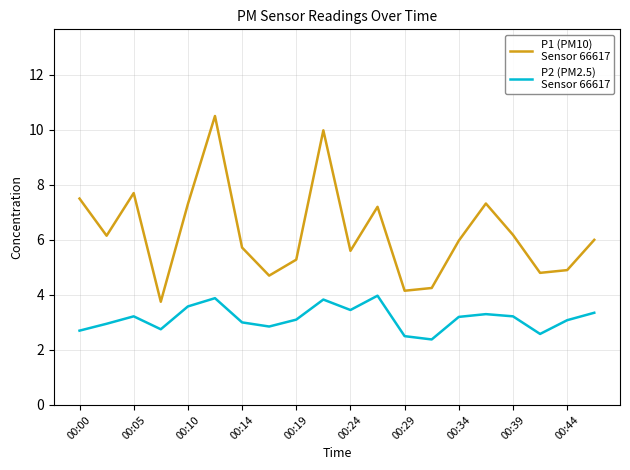

What is the greatest value displayed?

10.5